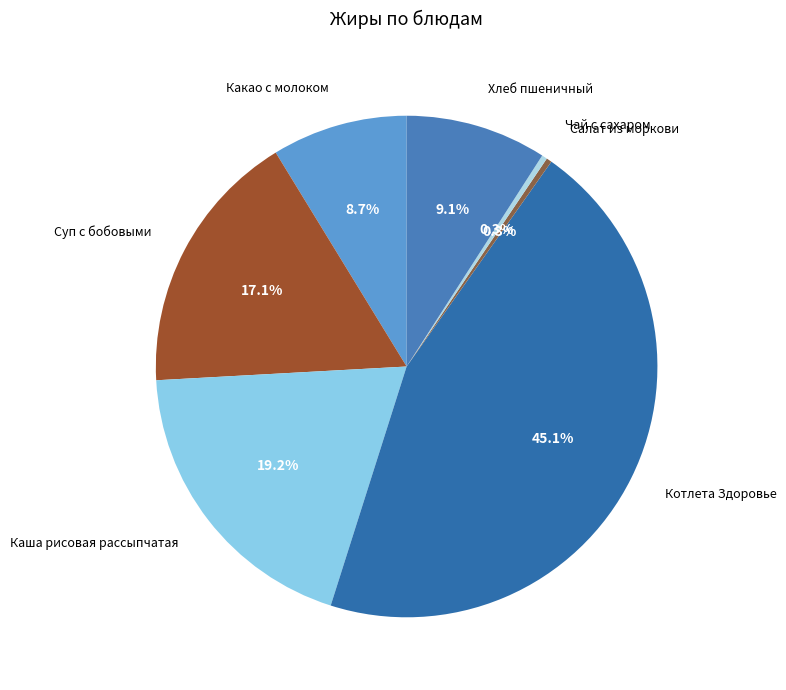

Approximately how many times larger is the value at Хлеб пшеничный compared to Какао с молоком?

1.0